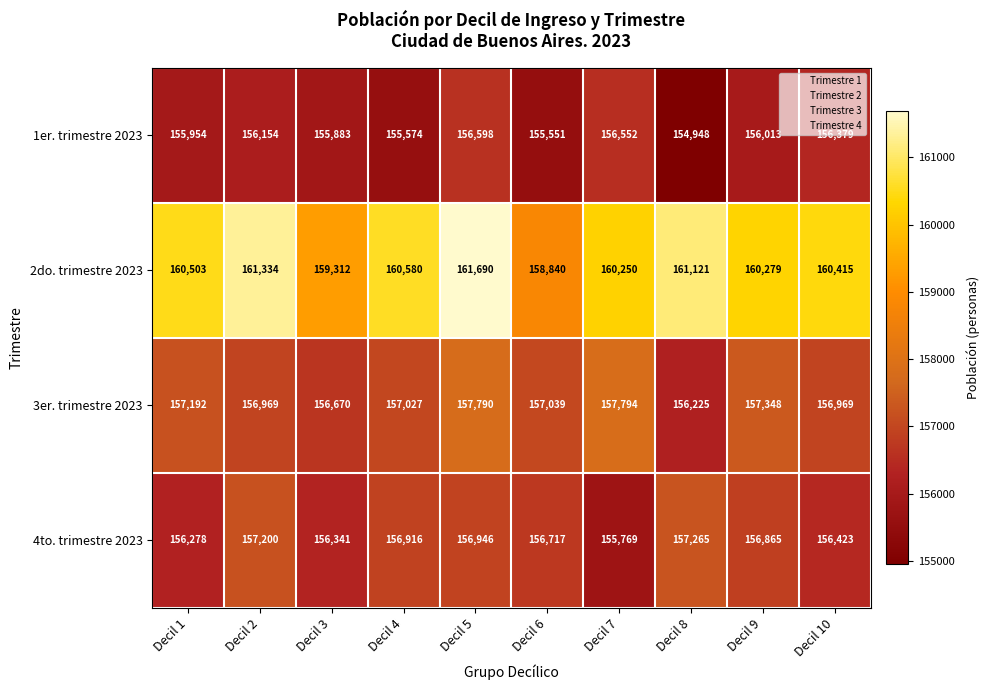

At Decil 6, list the series in order from largest to smallest.

2do. trimestre 2023, 3er. trimestre 2023, 4to. trimestre 2023, 1er. trimestre 2023